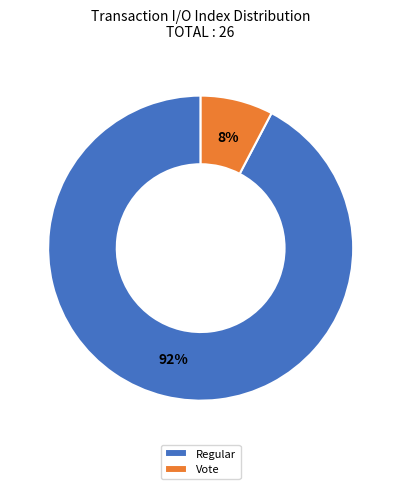

What percentage is the Regular slice, to the nearest percent?

92%